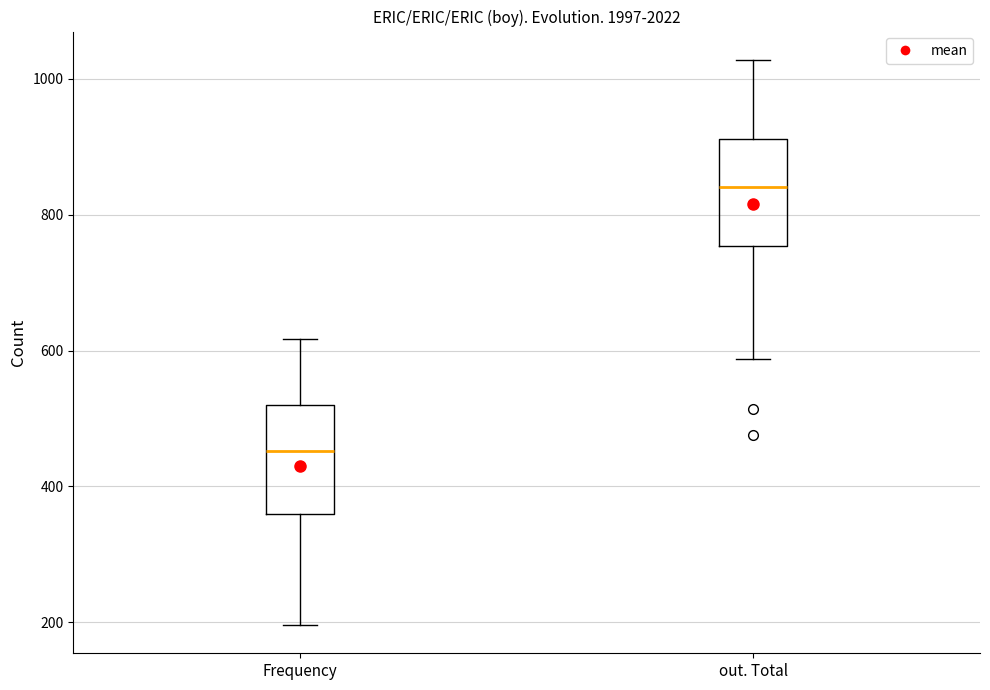

Reading left to right, transcribe this box plot: for each box, give where its median line is, the range the box spans, and where its two whiskers end, as read against the y-axis. The values are not printed on the chart, so give them approximately, as read against the axis.

Frequency: median 460, box 360 to 520, whiskers 200 to 620
out. Total: median 840, box 760 to 920, whiskers 580 to 1020